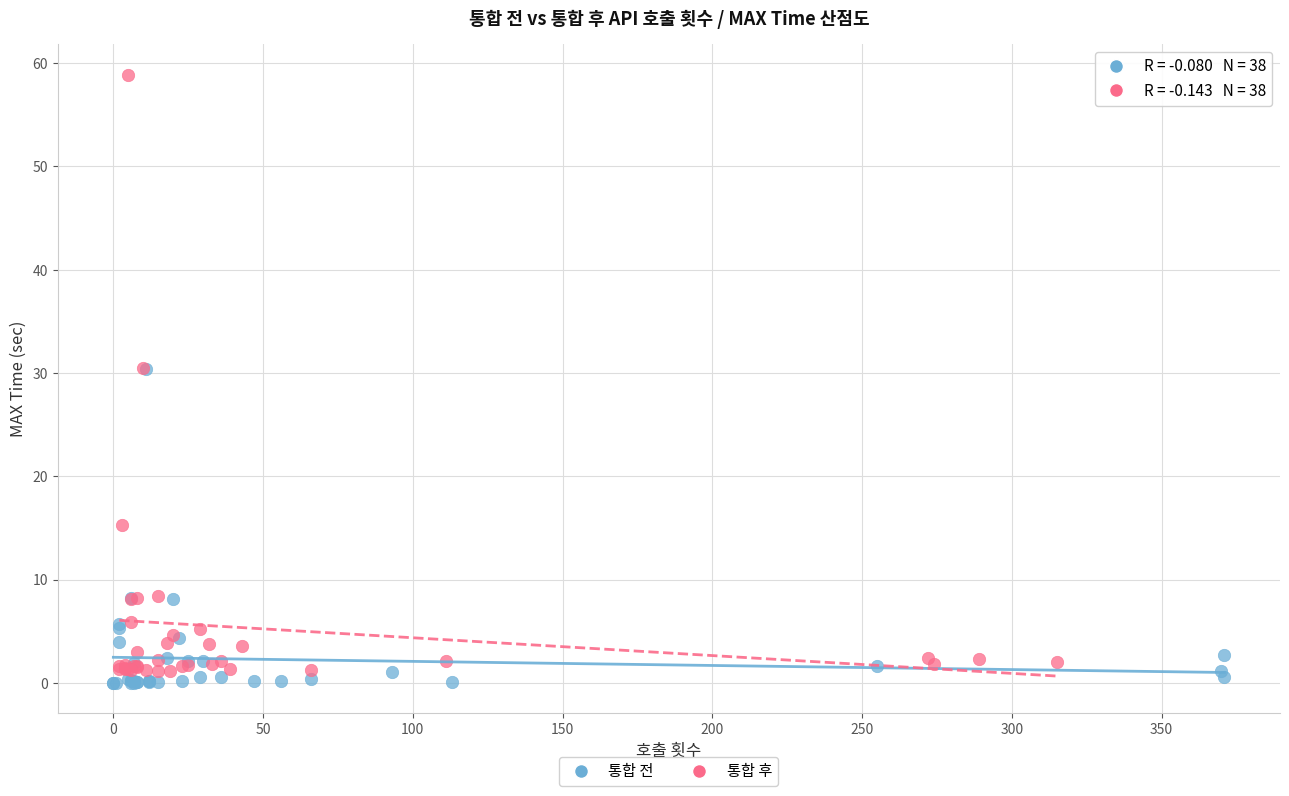

Which series reaches the maximum Y coordinate?

통합 후